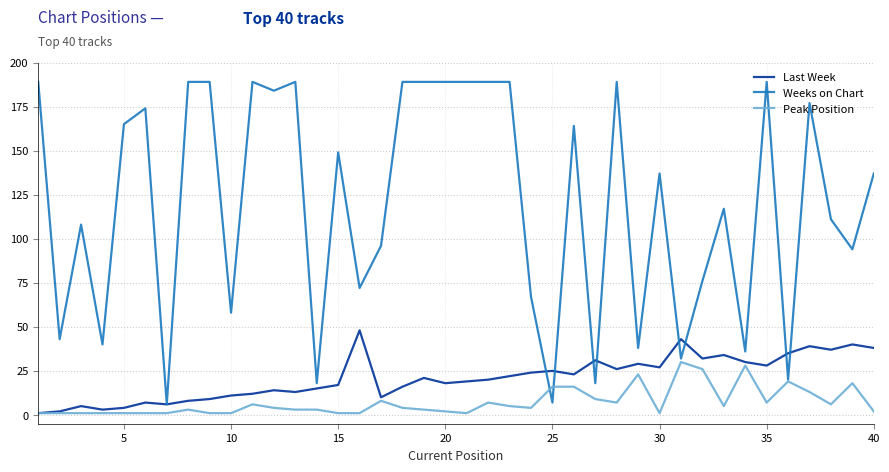

Which series has the widest spread of values?

Weeks on Chart